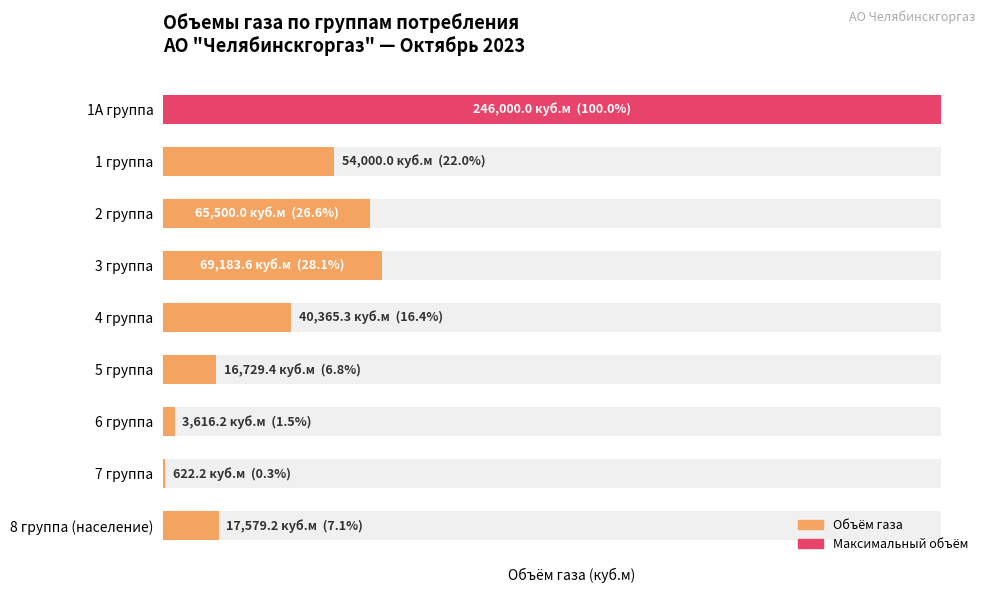

Reading left to right, what are all the values shown in this chart?

246000.0	54000.0	65500.0	69183.6	40365.3	16729.4	3616.2	622.2	17579.2